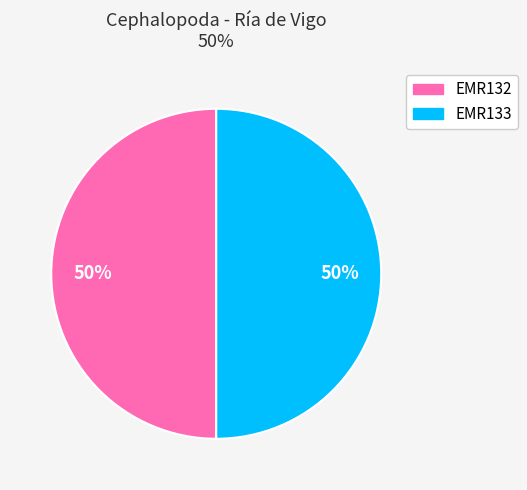

To the nearest percent, what portion does EMR133 represent?

50%